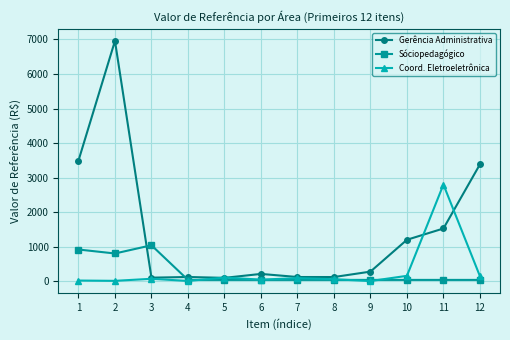

Which series changed the most between 2 and 4?

Gerência Administrativa